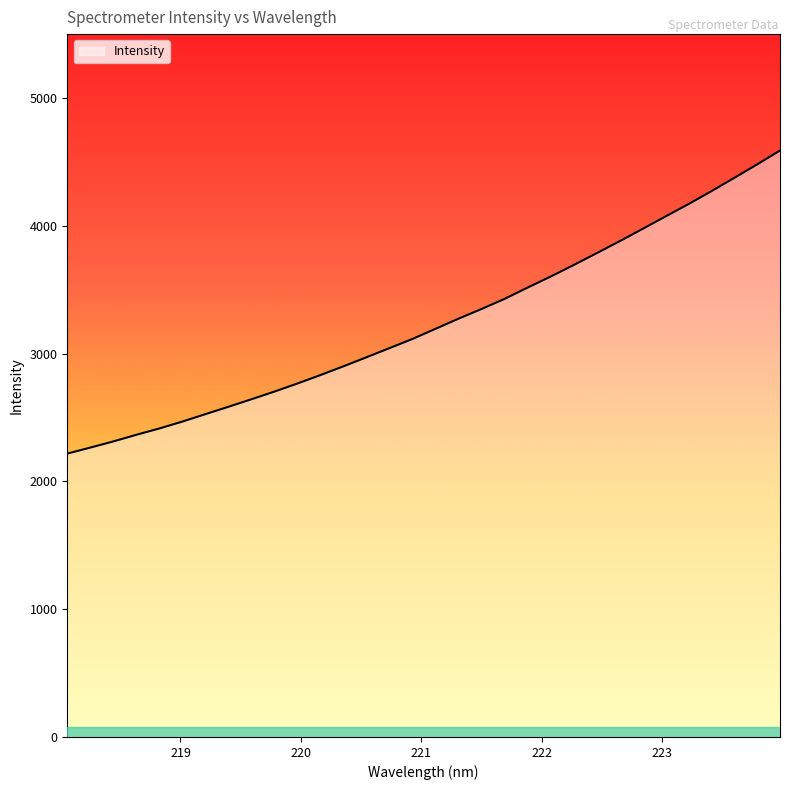

What is the minimum value shown in the chart?

2217.5